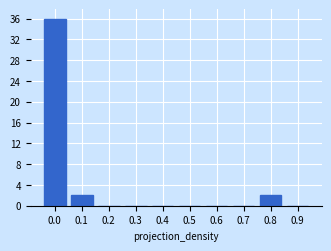

Reading left to right, list all the values displayed in this chart.

0.0=36	0.1=2	0.2=0	0.3=0	0.4=0	0.5=0	0.6=0	0.7=0	0.8=2	0.9=0